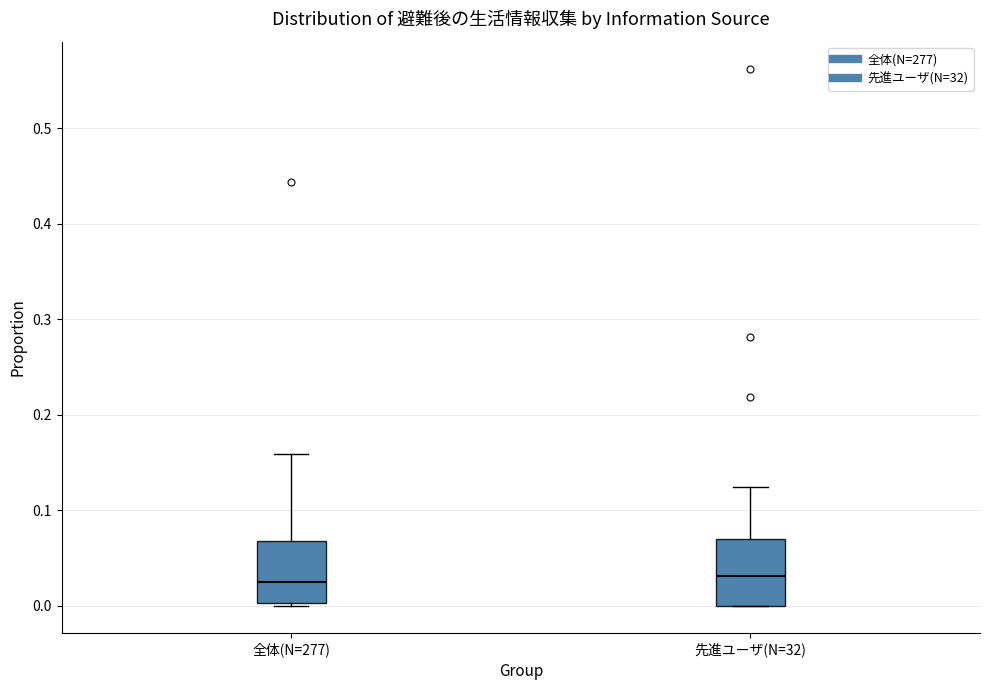

Reading left to right, transcribe this box plot: for each box, give where its median line is, the range the box spans, and where its two whiskers end, as read against the y-axis. The values are not printed on the chart, so give them approximately, as read against the axis.

全体(N=277): median 0.03, box 0.00 to 0.07, whiskers 0.00 (just below the box's lower edge) to 0.16
先進ユーザ(N=32): median 0.03, box 0.00 to 0.07, whiskers 0.00 to 0.13